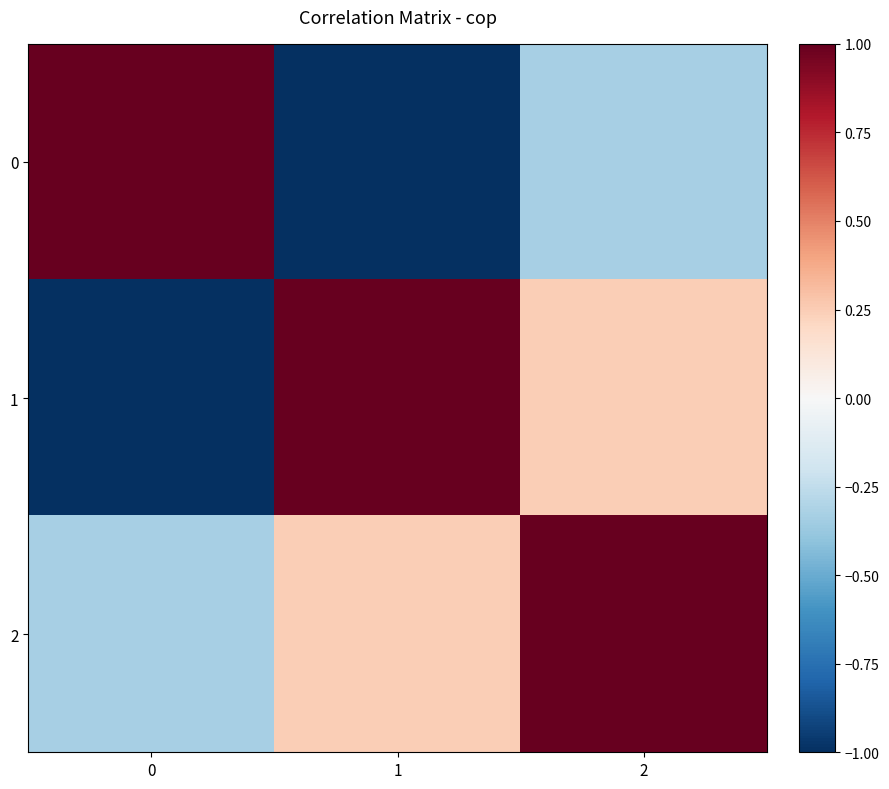

Reading left to right, extract all data points from this chart.

0: 0=1.0	1=-1.0	2=-0.3
1: 0=-1.0	1=1.0	2=0.2
2: 0=-0.3	1=0.2	2=1.0